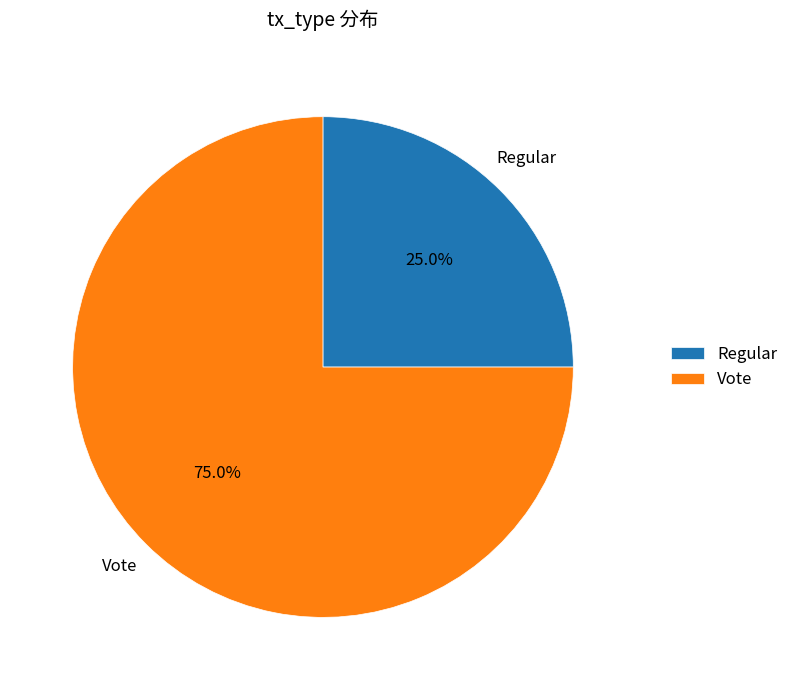

Does any single category account for the majority?

Yes